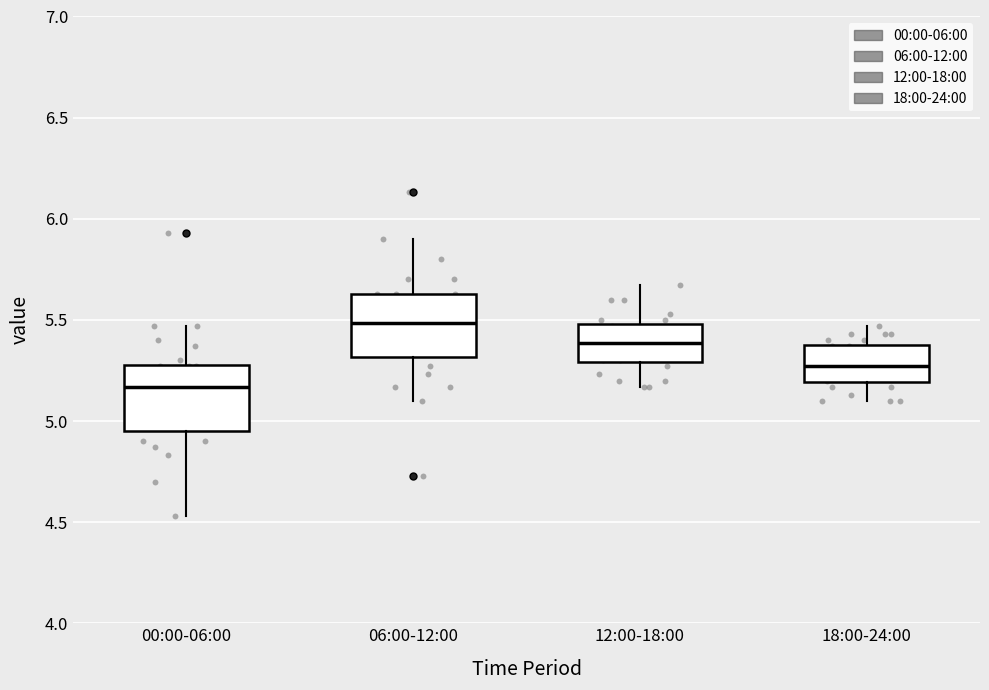

Reading left to right, transcribe this box plot: for each box, give where its median line is, the range the box spans, and where its two whiskers end, as read against the y-axis. The values are not printed on the chart, so give them approximately, as read against the axis.

00:00-06:00: median 5.15, box 4.95 to 5.30, whiskers 4.55 to 5.45
06:00-12:00: median 5.50, box 5.30 to 5.65, whiskers 5.10 to 5.90
12:00-18:00: median 5.40, box 5.30 to 5.50, whiskers 5.15 to 5.65
18:00-24:00: median 5.25, box 5.20 to 5.40, whiskers 5.10 to 5.45